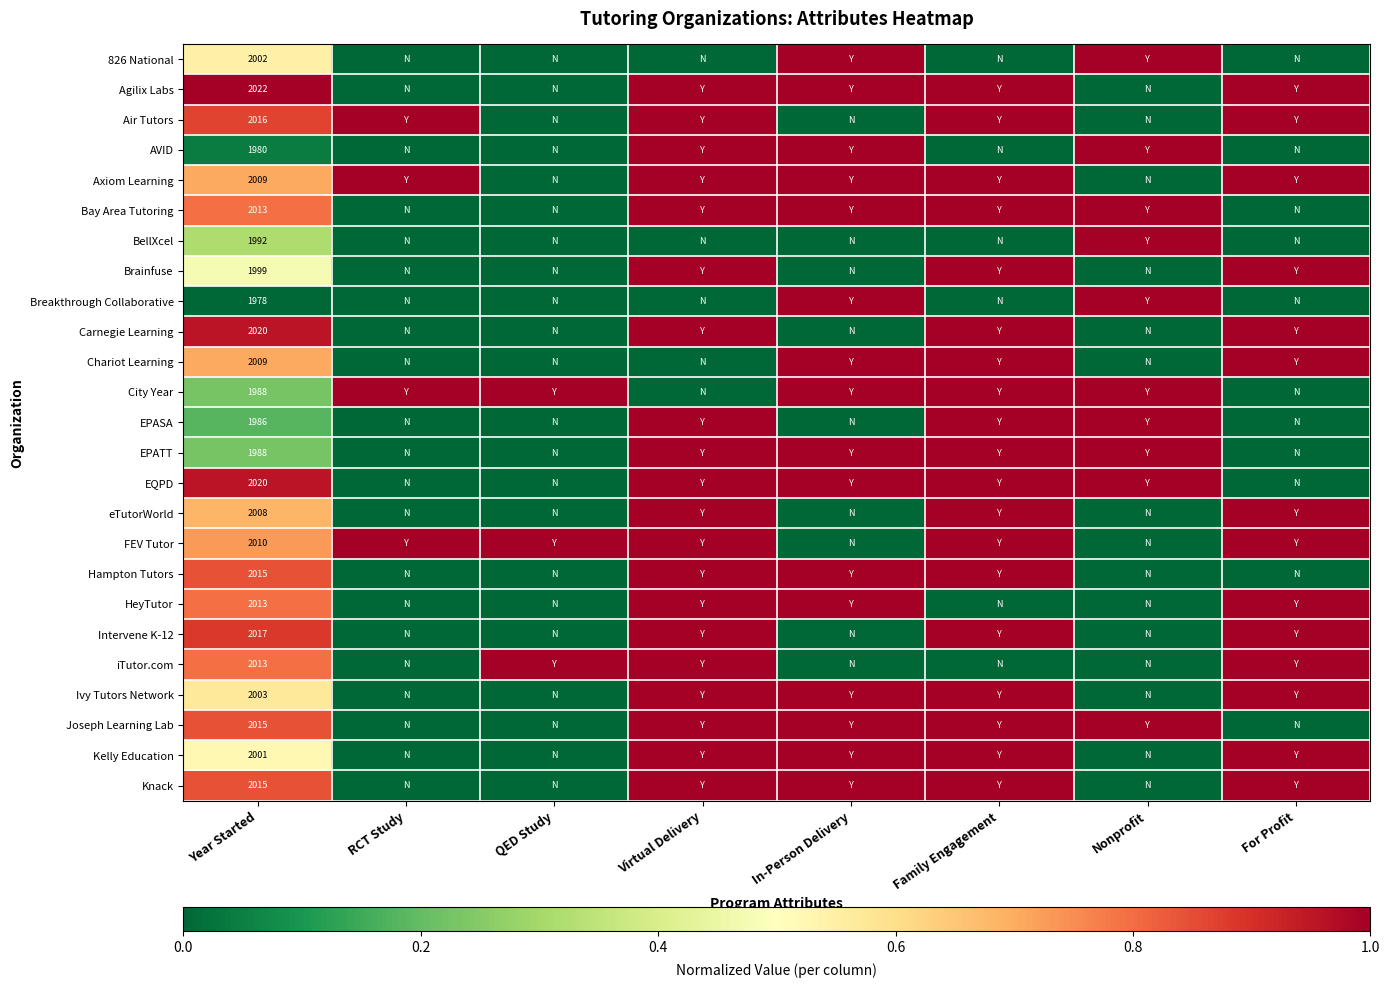

At how many categories does at least one series exceed 0?

8